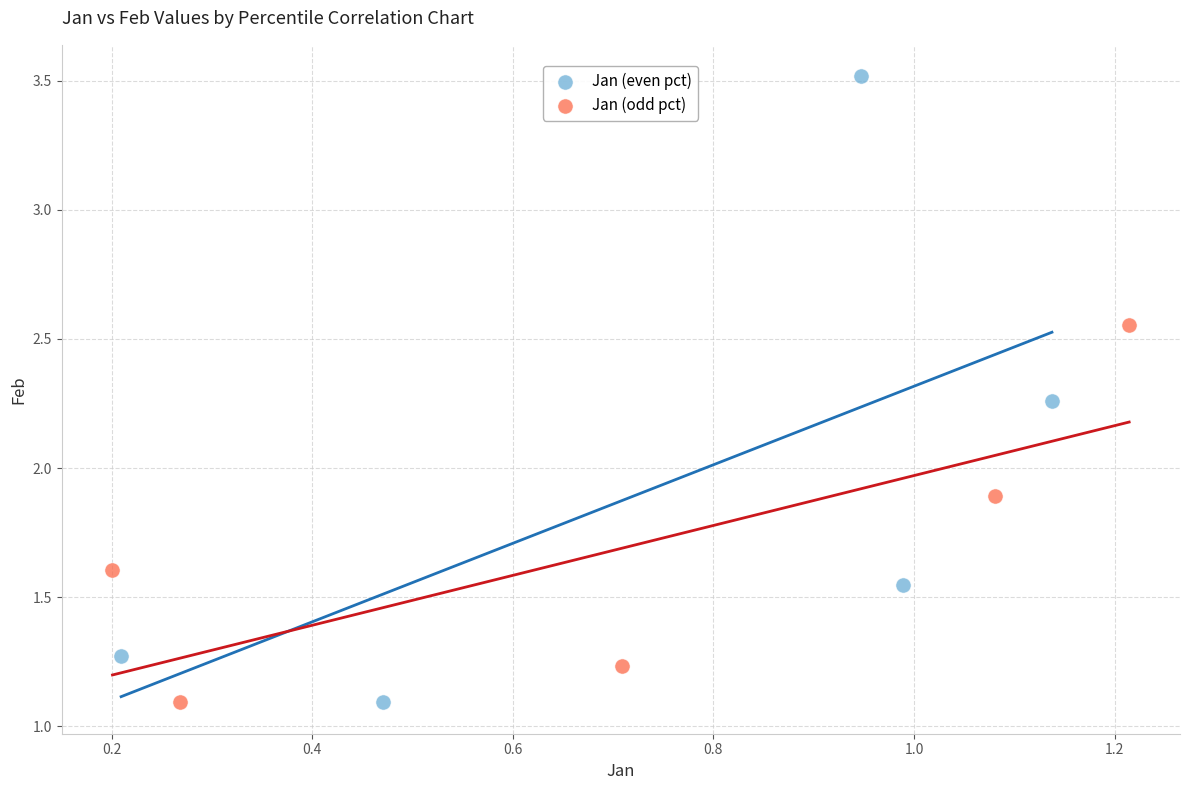

Which series contains the highest Y value?

Jan (even pct)